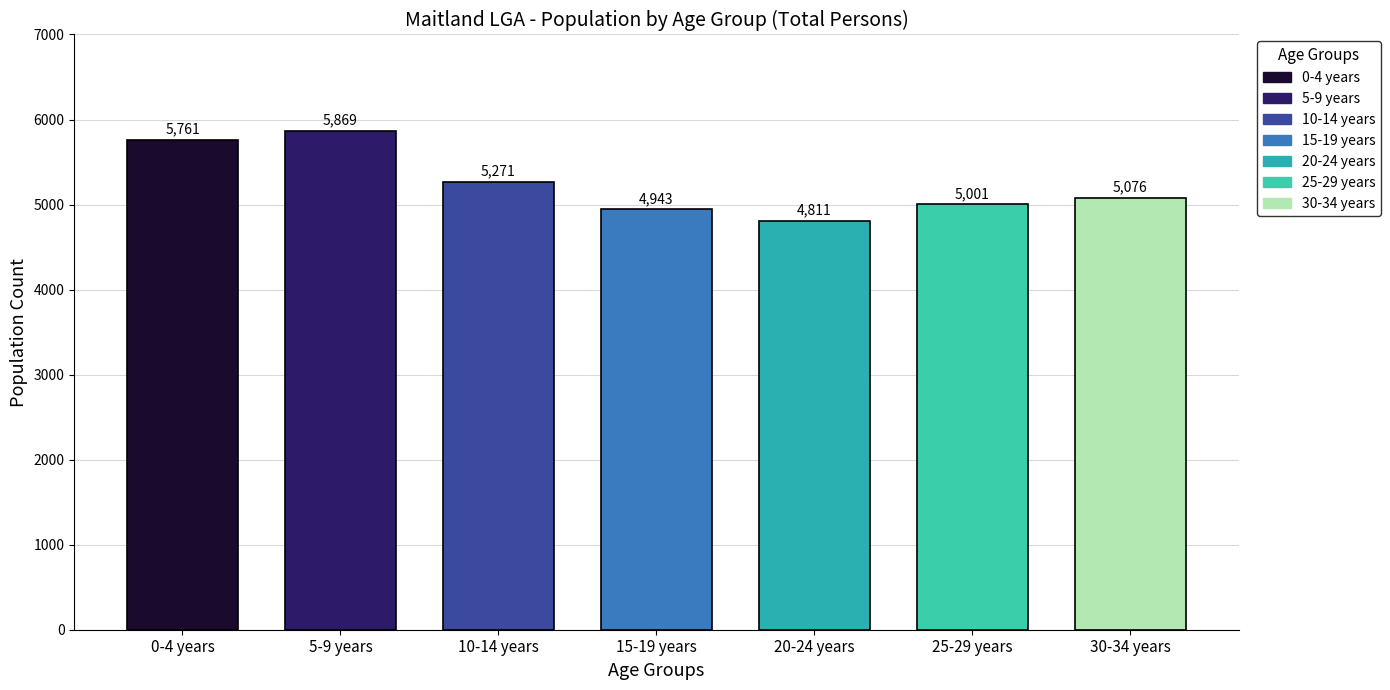

Where does the data first go above 5076?

0-4 years